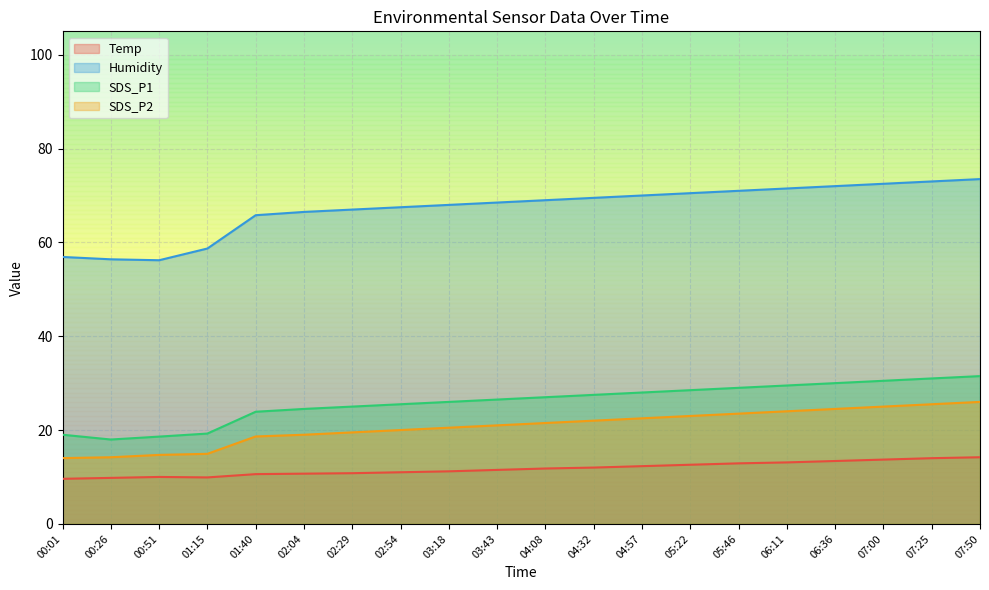

In SDS_P1, how many points are lower than both neighbors (excluding endpoints)?

1